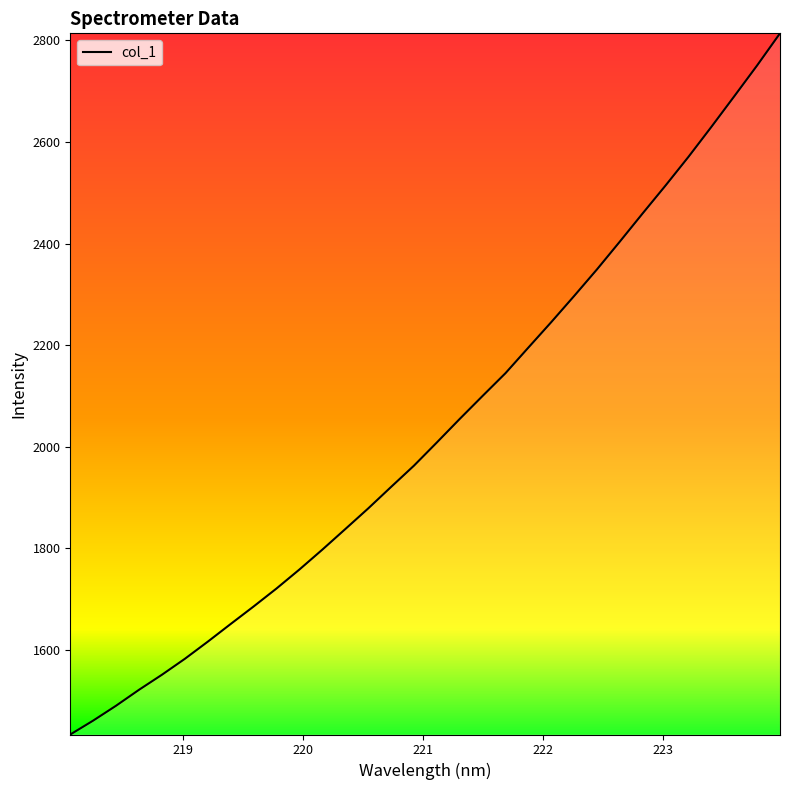

Does the chart display data point markers on the line(s)?

No